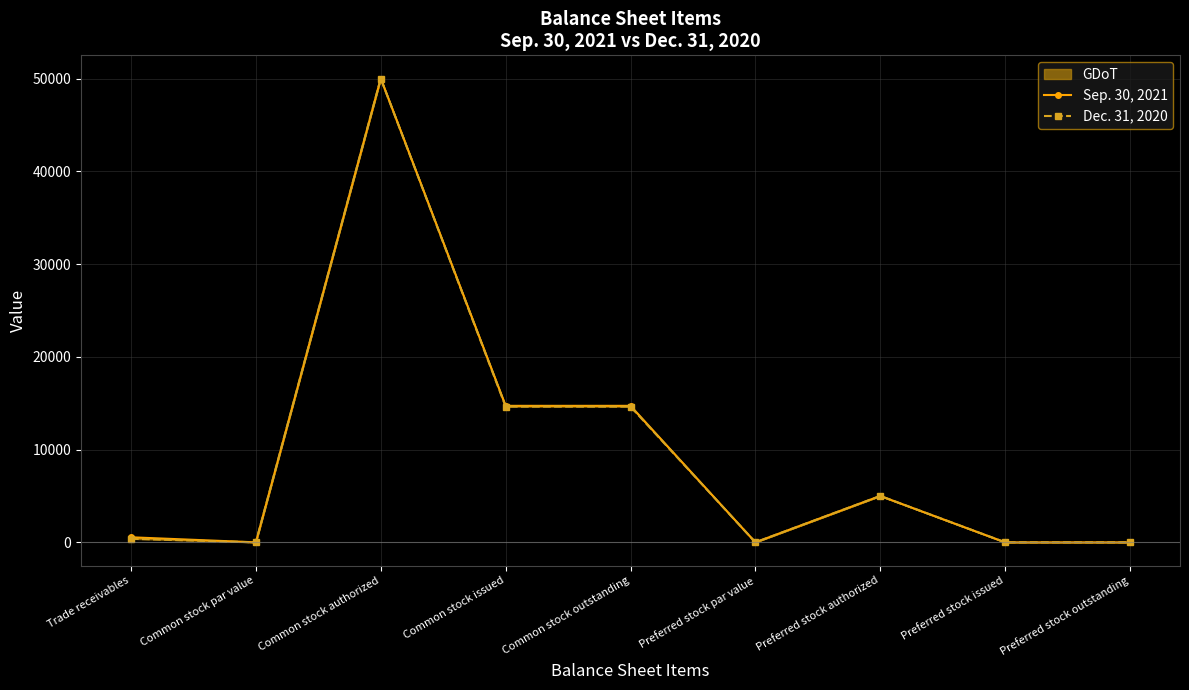

Rank the series by their maximum value, from highest to lowest.

Sep. 30, 2021, Dec. 31, 2020